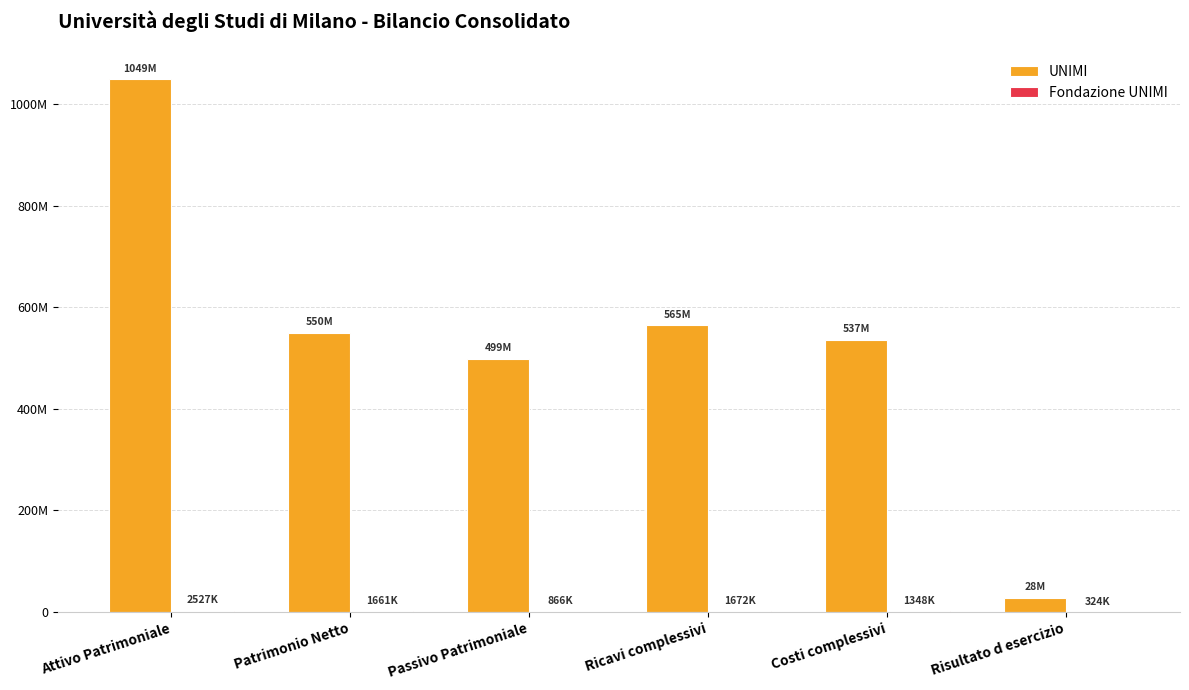

Is it true that Fondazione UNIMI equals 1347963.0 at Costi complessivi?

True